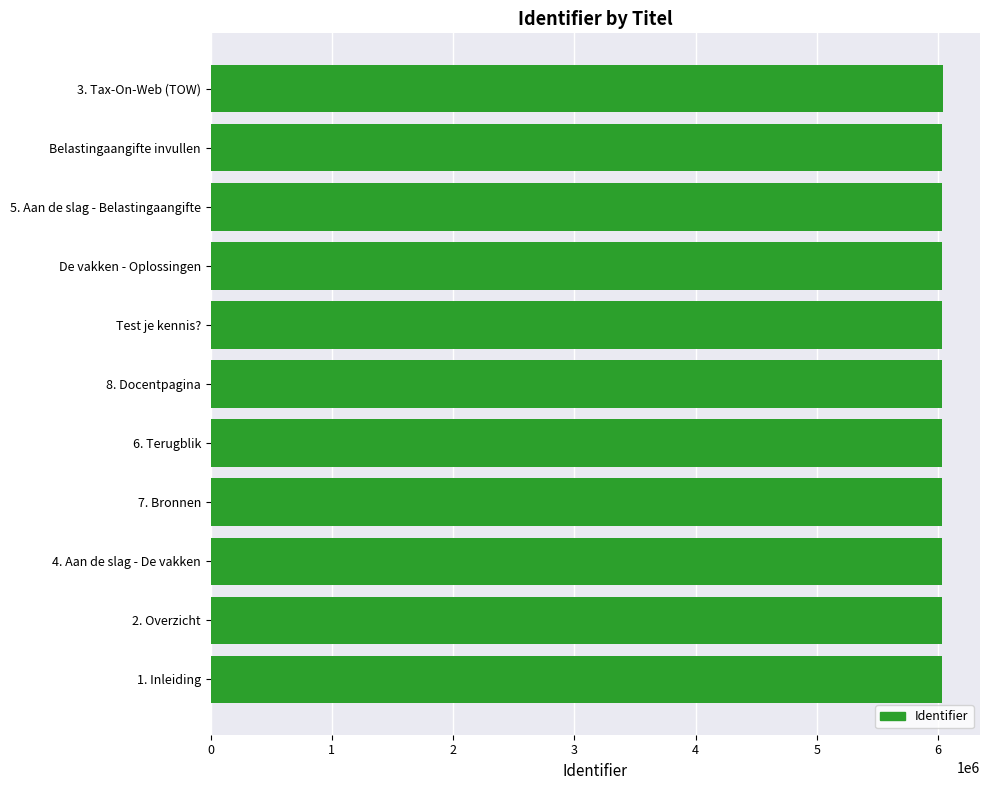

The value at 4. Aan de slag - De vakken is 10315336. True or false?

False